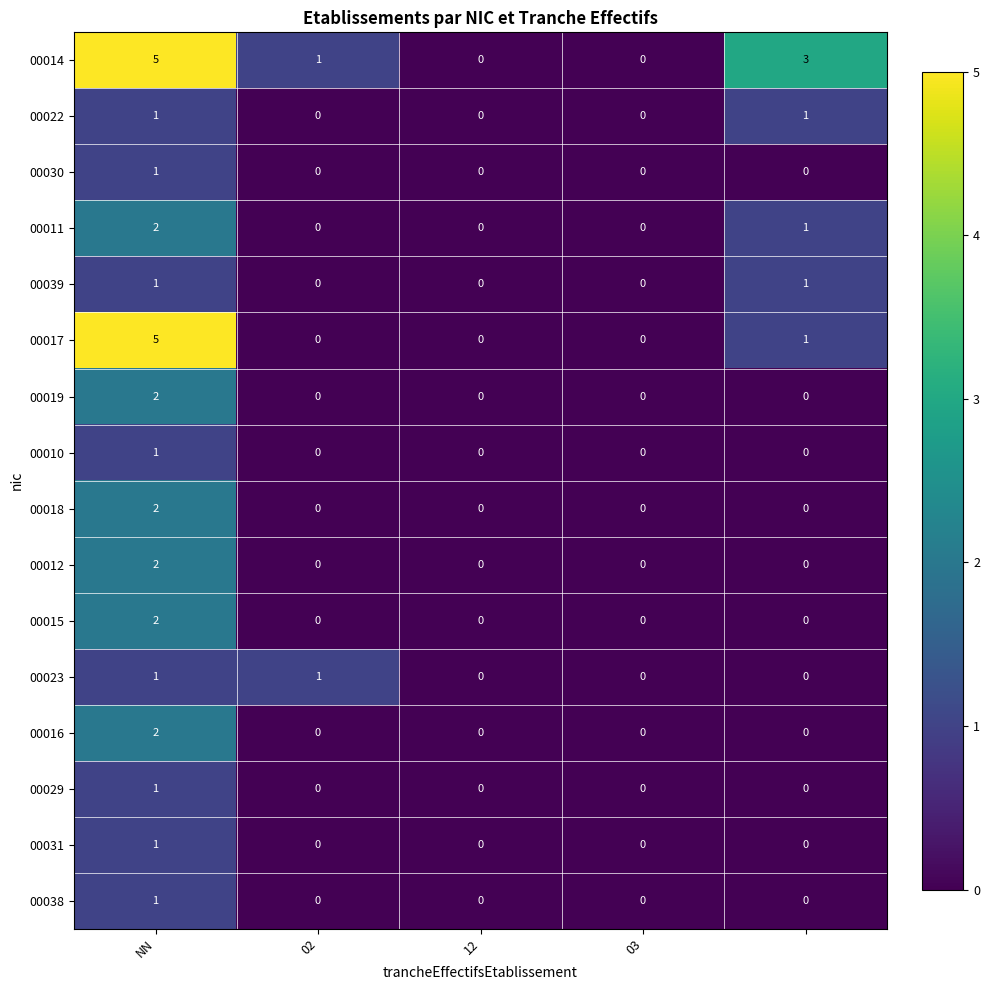

What is the greatest value displayed?

5